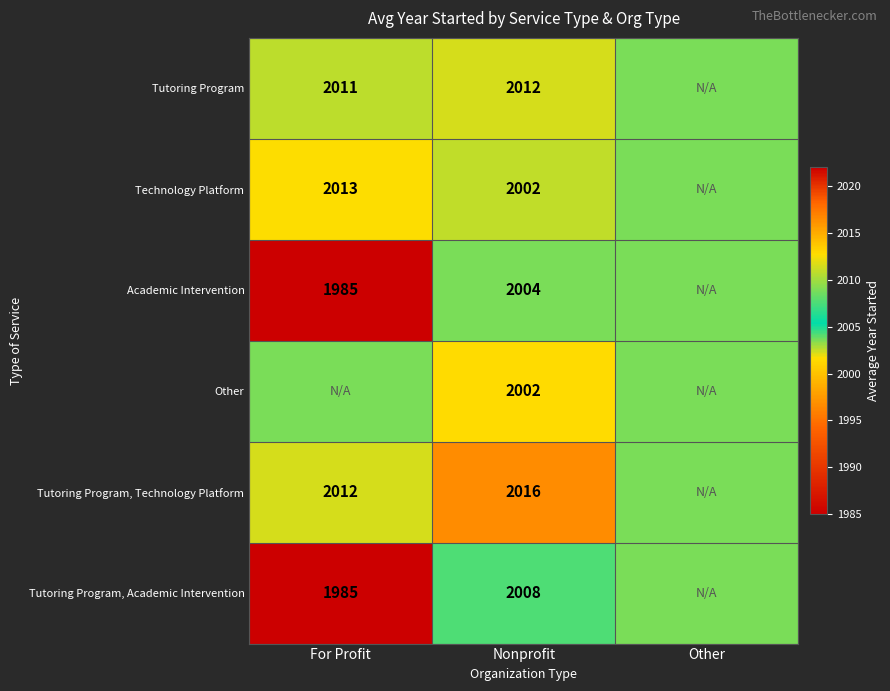

What is the difference between the highest and lowest values at Nonprofit?

14.0